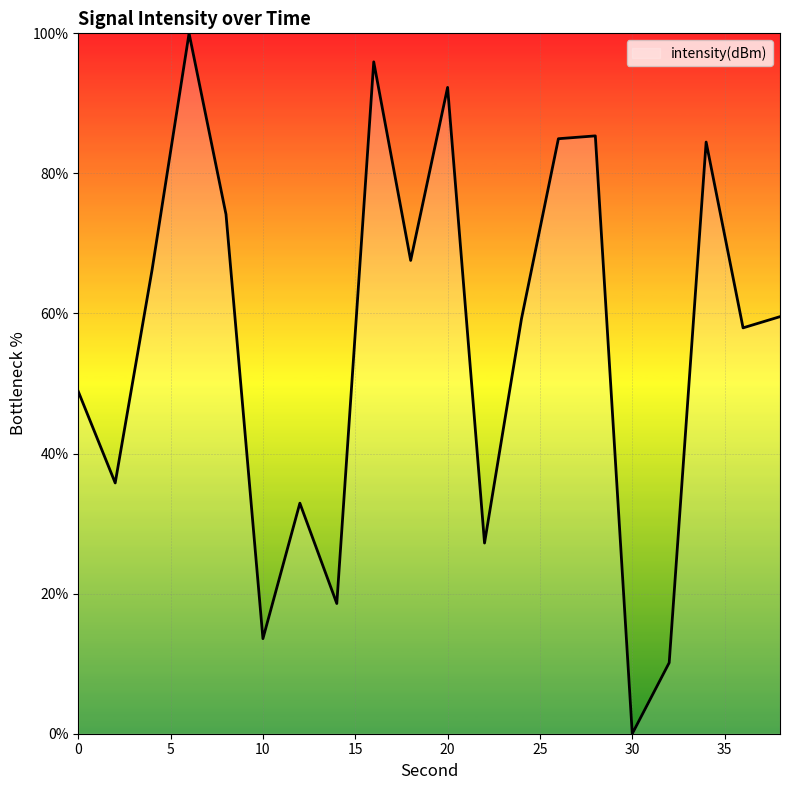

Does the chart have visible grid lines?

Yes